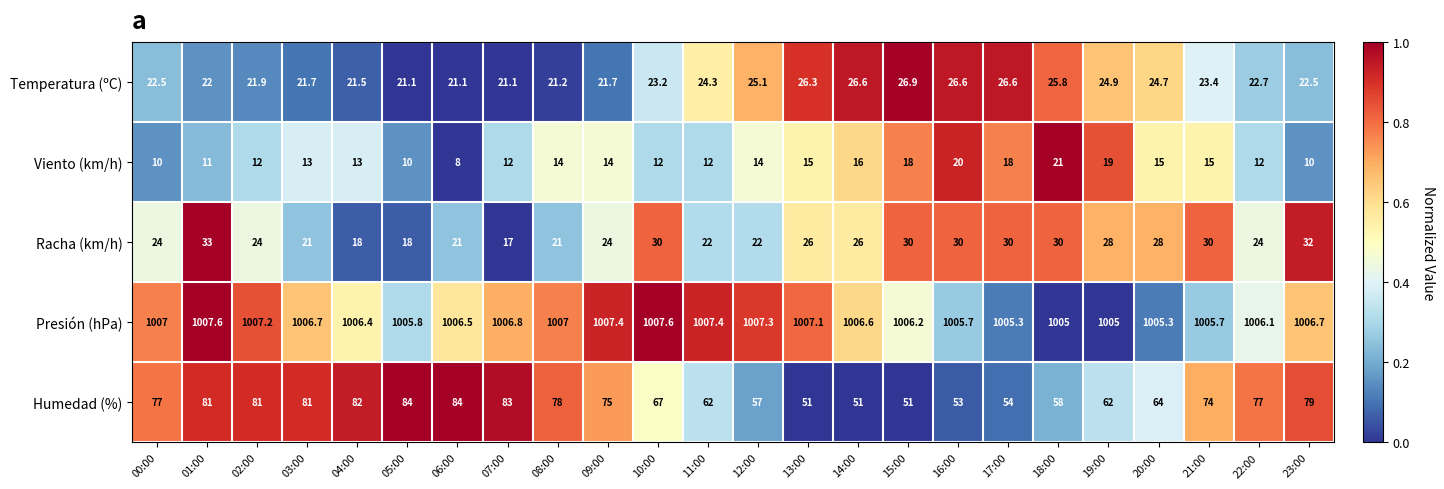

What is the greatest value displayed?

1007.6